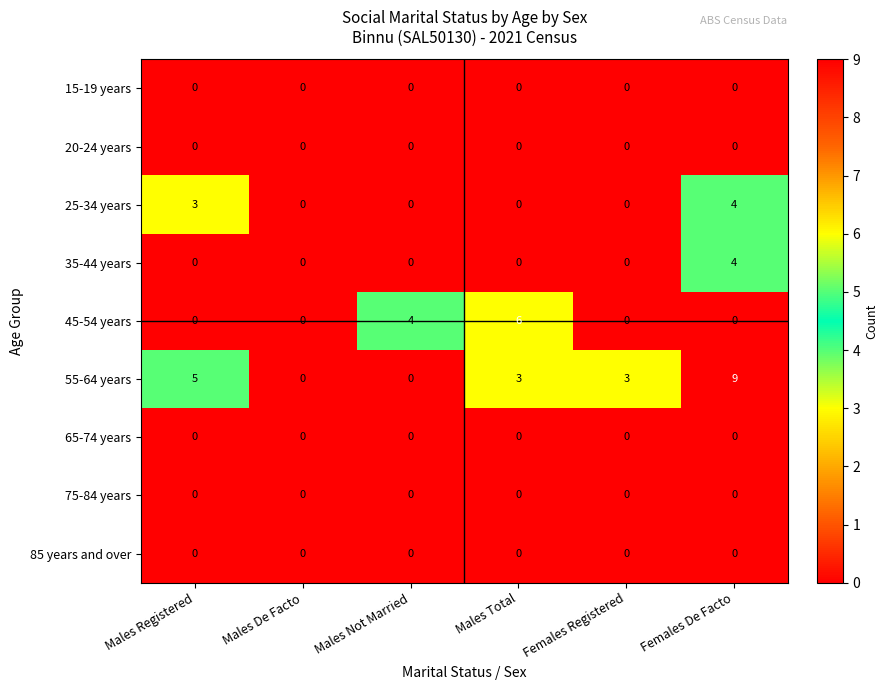

What is the total value across all series at Females De Facto?

17